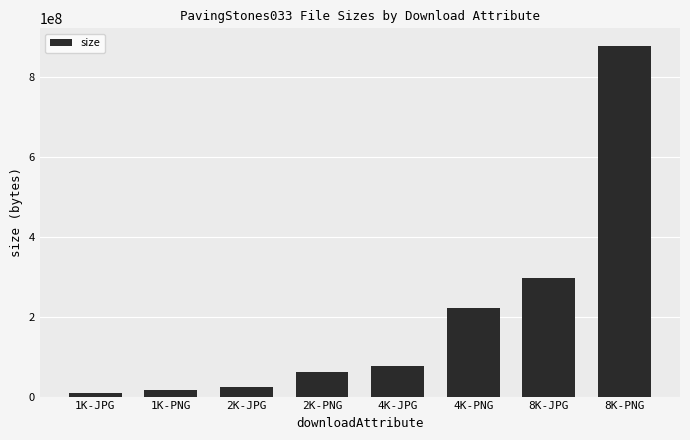

List the labels in order of value, smallest first.

1K-JPG, 1K-PNG, 2K-JPG, 2K-PNG, 4K-JPG, 4K-PNG, 8K-JPG, 8K-PNG